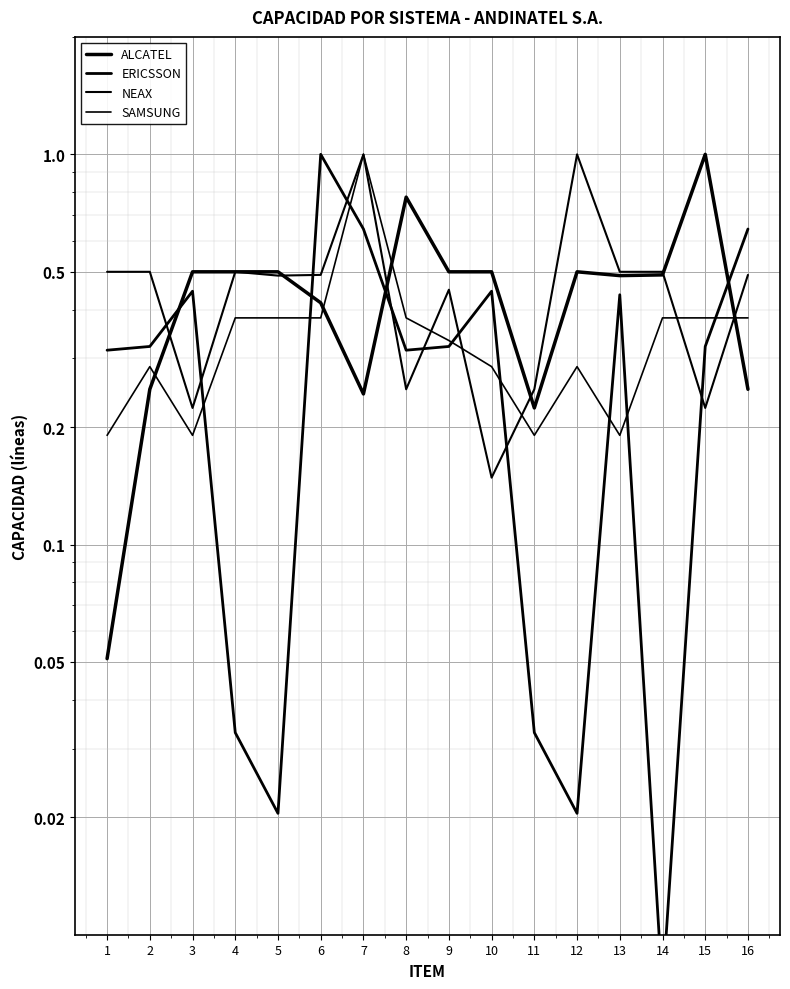

True or false: ALCATEL and NEAX intersect in this chart.

True